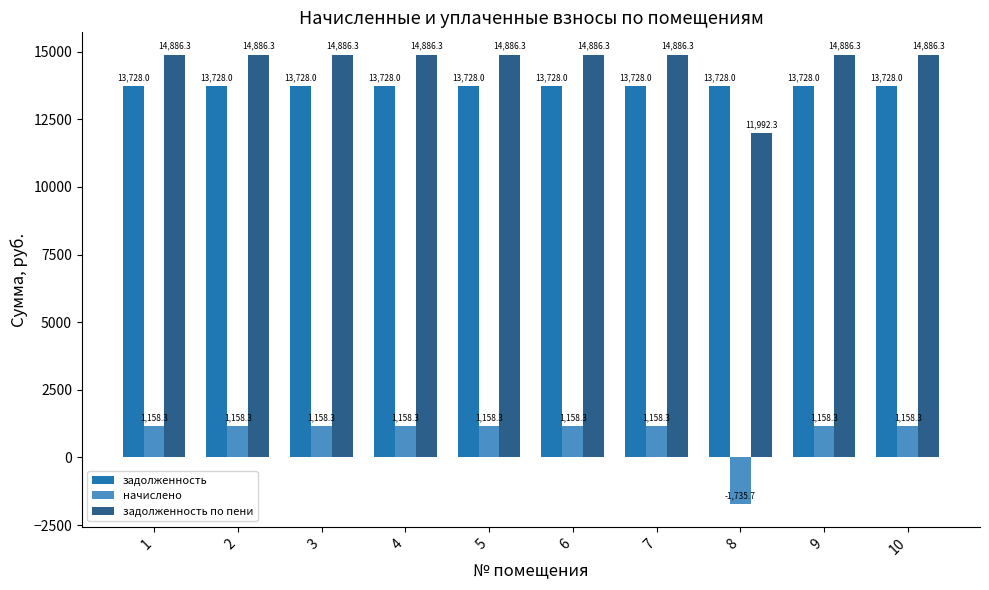

What is the maximum value for задолженность по пени?

14886.3